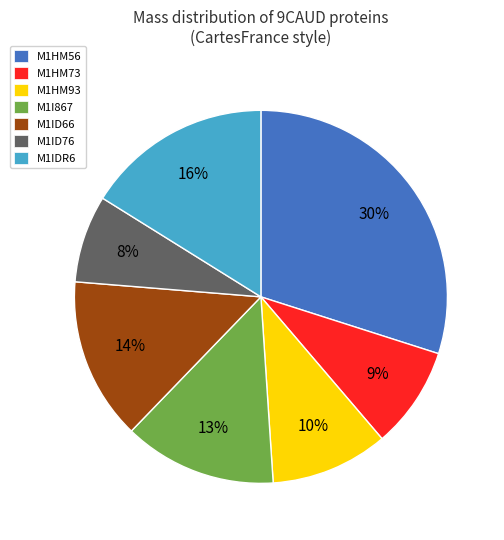

To the nearest percent, what is the difference between the largest and smallest slice percentages?

22%